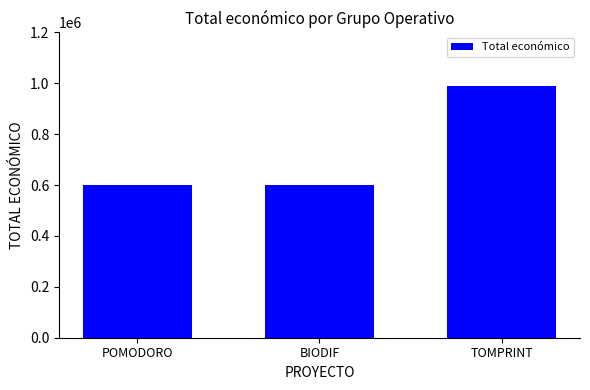

What value does the data have at POMODORO?

599540